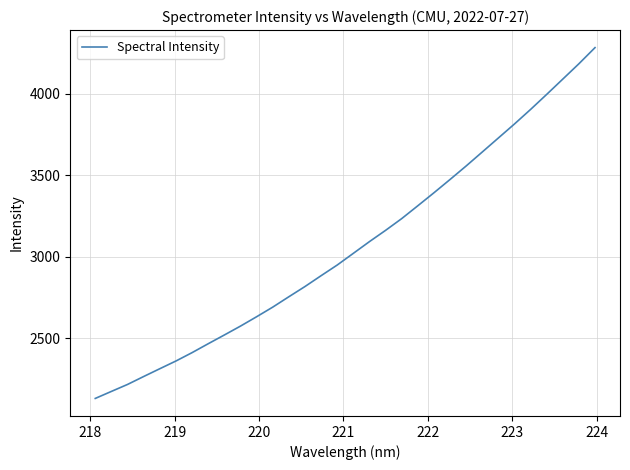

What is the difference between the maximum and minimum values?

2151.5